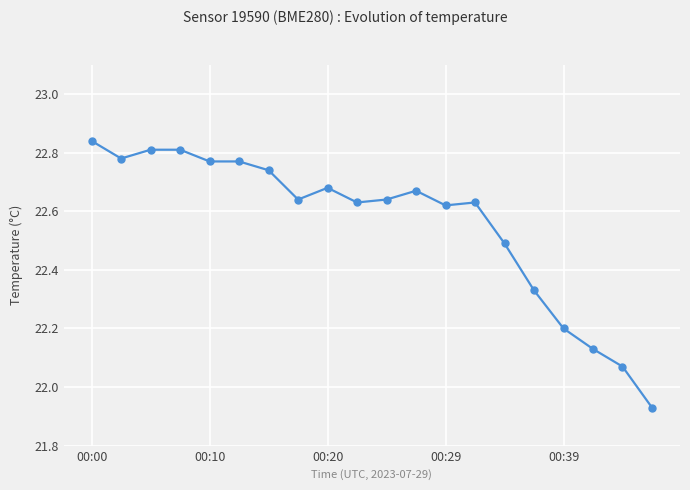

What is the difference between the second highest and minimum values?

0.9